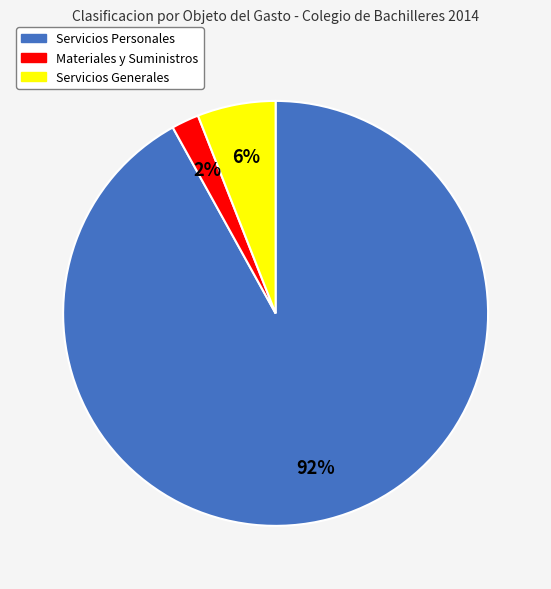

To the nearest percent, what portion does Servicios Generales represent?

6%